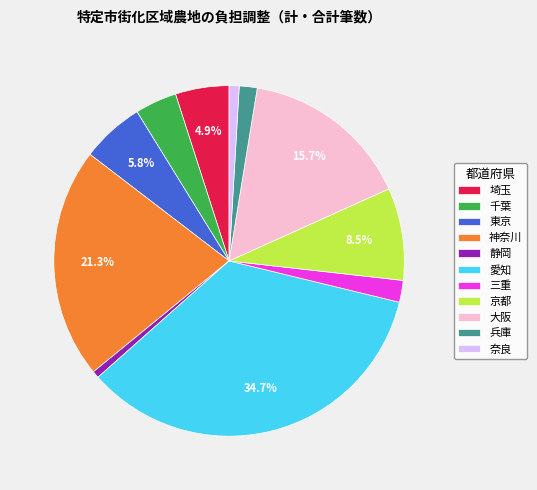

The 奈良 slice represents 7% of the pie. True or false?

False